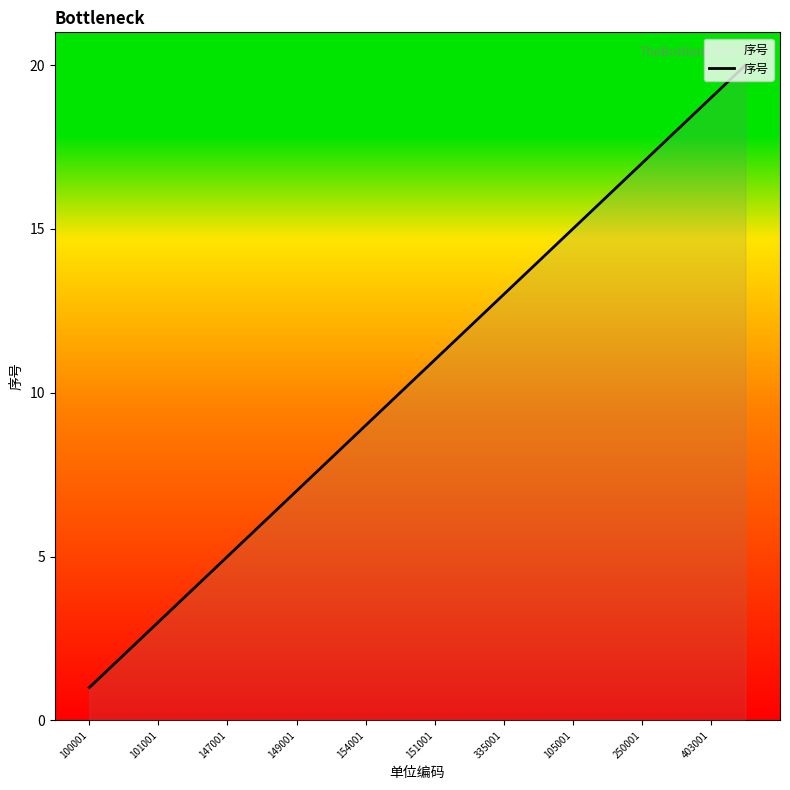

Count the number of data series in this chart.

1